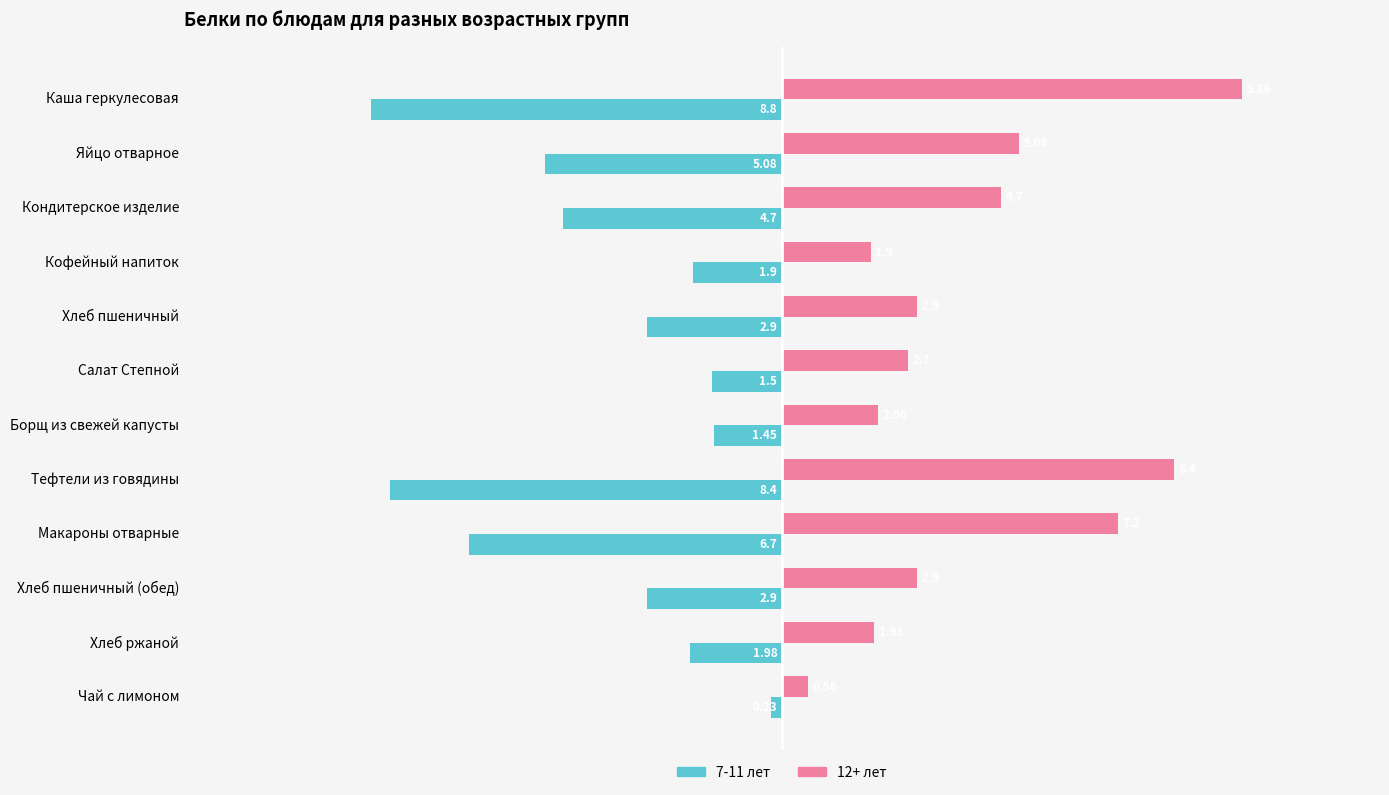

What is the total value across all series at Салат Степной?

1.2